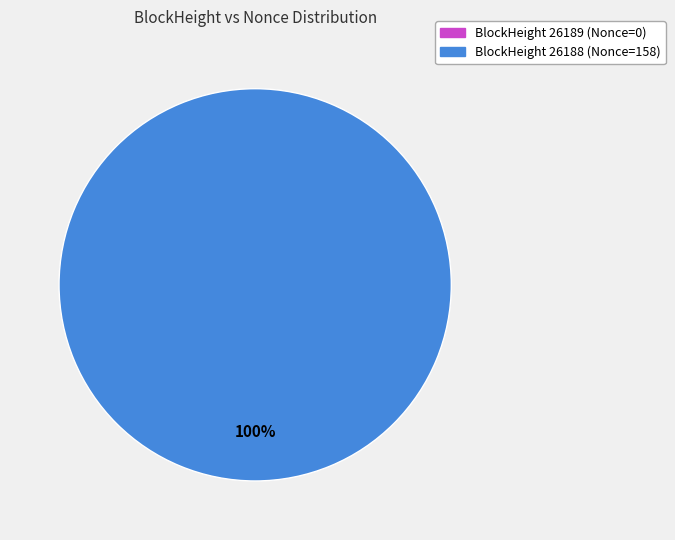

What is the total percentage of 26189 and 26188?

100.0%